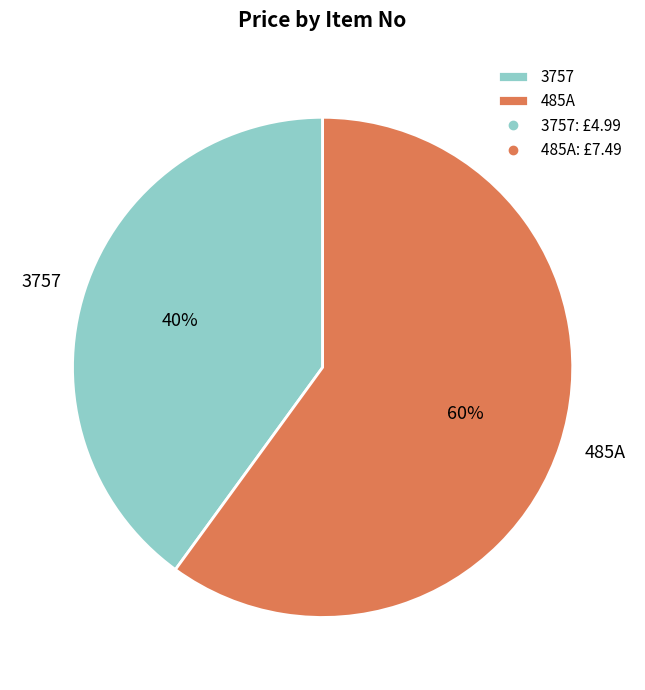

Does 485A represent more than half of the total?

Yes